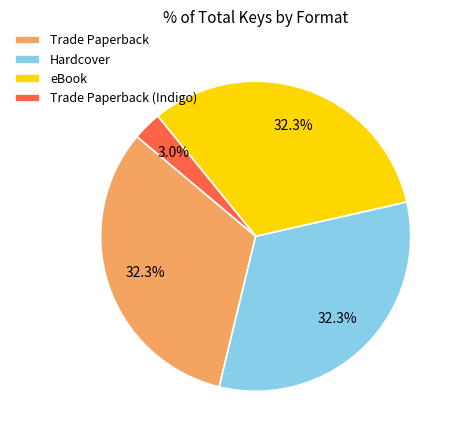

What is the total percentage of Hardcover and Trade Paperback (Indigo)?

35.3%